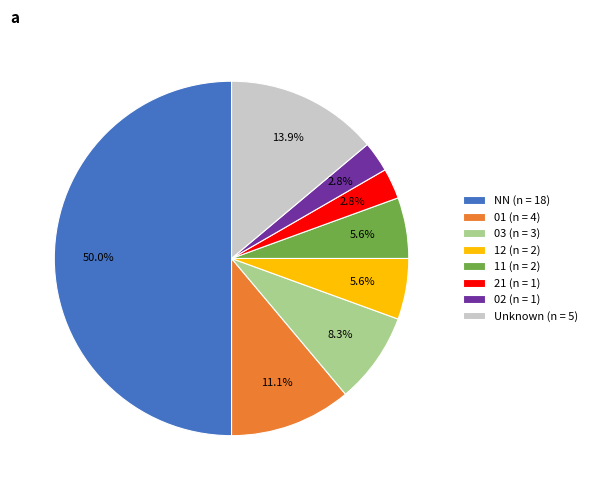

Which slice is the largest?

NN (n = 18)